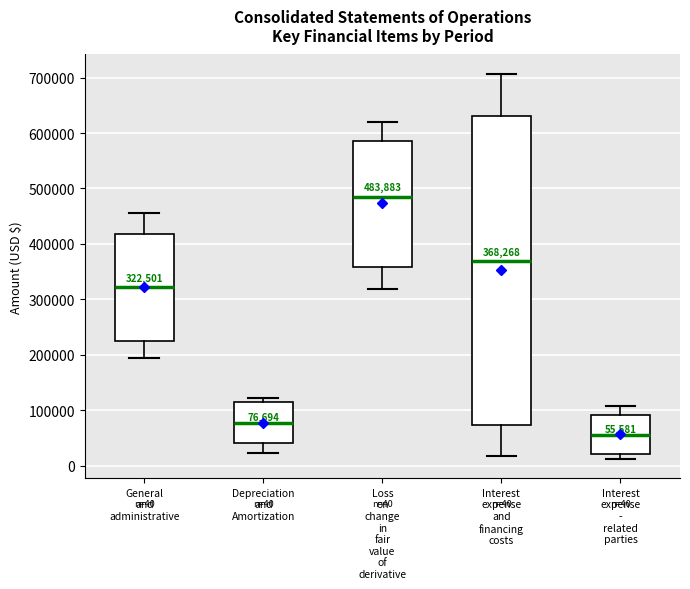

Which box's median line is the highest?

Loss on change in fair value of derivative